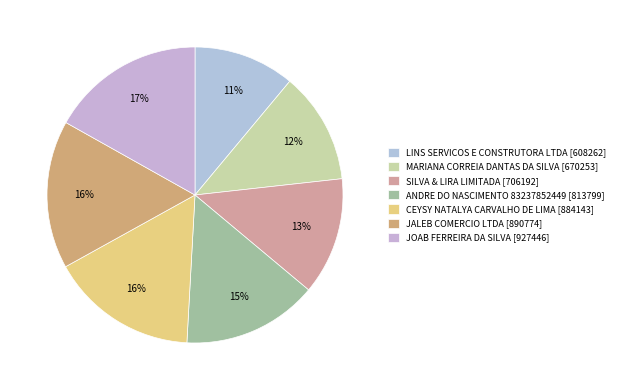

What percentage is the JALEB COMERCIO LTDA [890774] slice, to the nearest percent?

16%